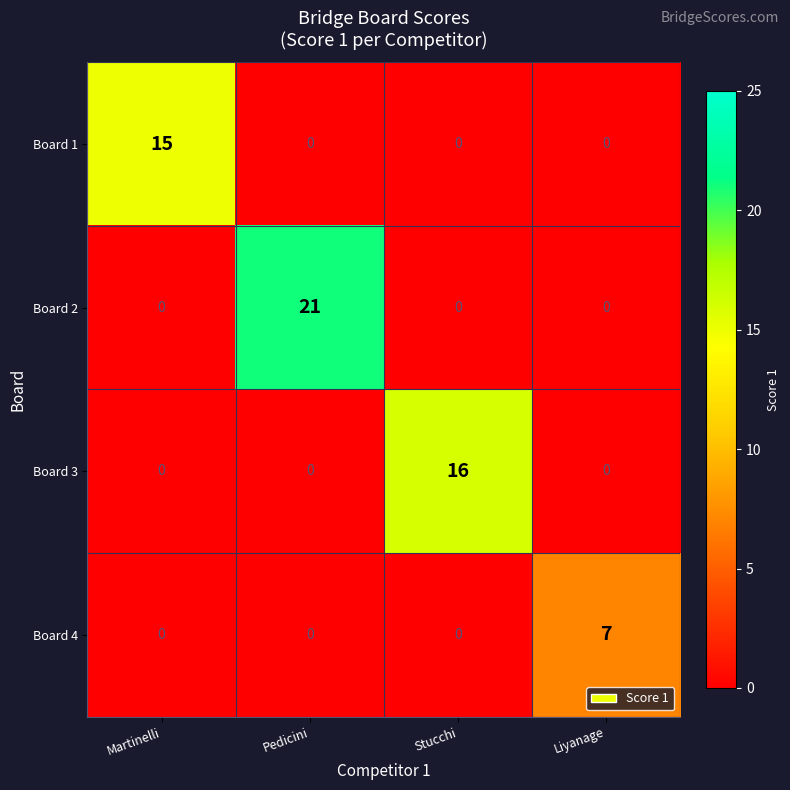

Which series has the widest spread of values?

Board 2